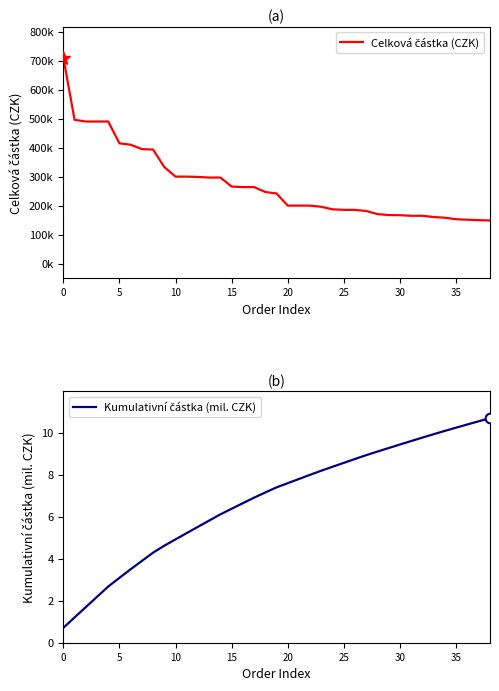

True or false: Celková částka (CZK) and Kumulativní částka (mil. CZK) cross at least once.

False